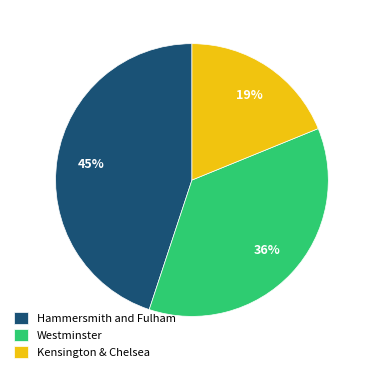

Is the sum of Hammersmith and Fulham and Kensington & Chelsea greater than half?

Yes